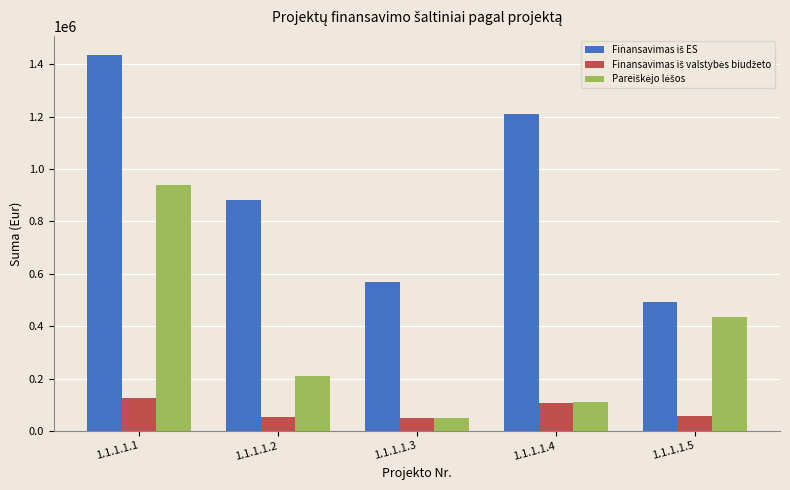

At which category does the chart reach its peak across all series?

1.1.1.1.1